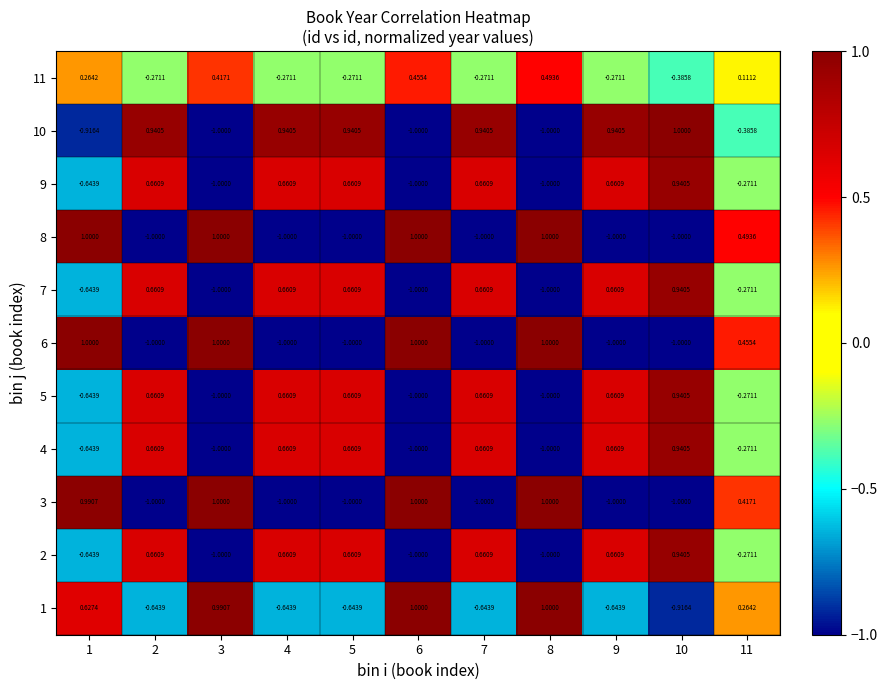

Is the value of 5 at 10 greater than the value of 2 at 1?

Yes